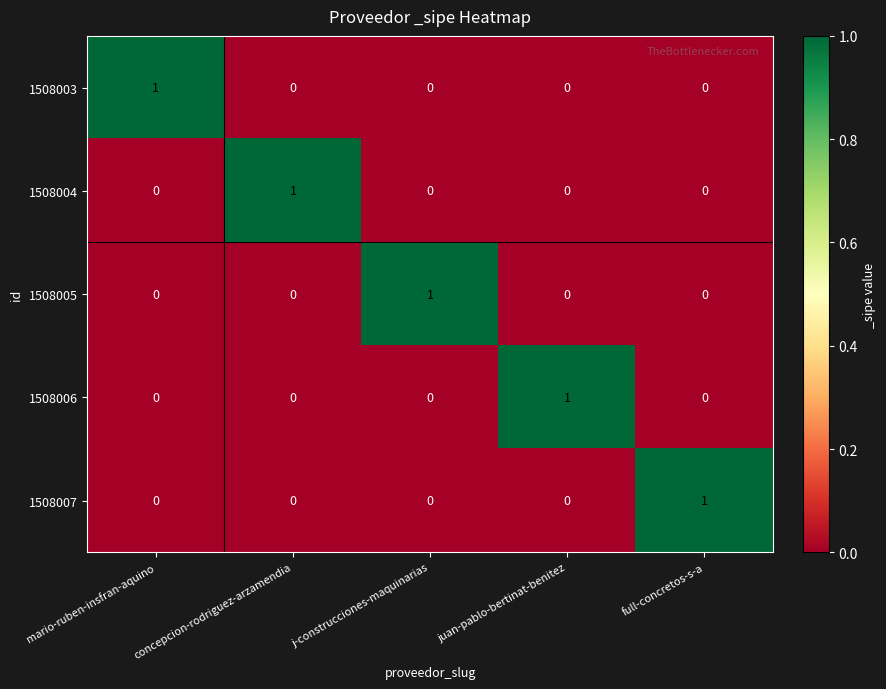

How many 1508006 values are between 0 and 1?

5